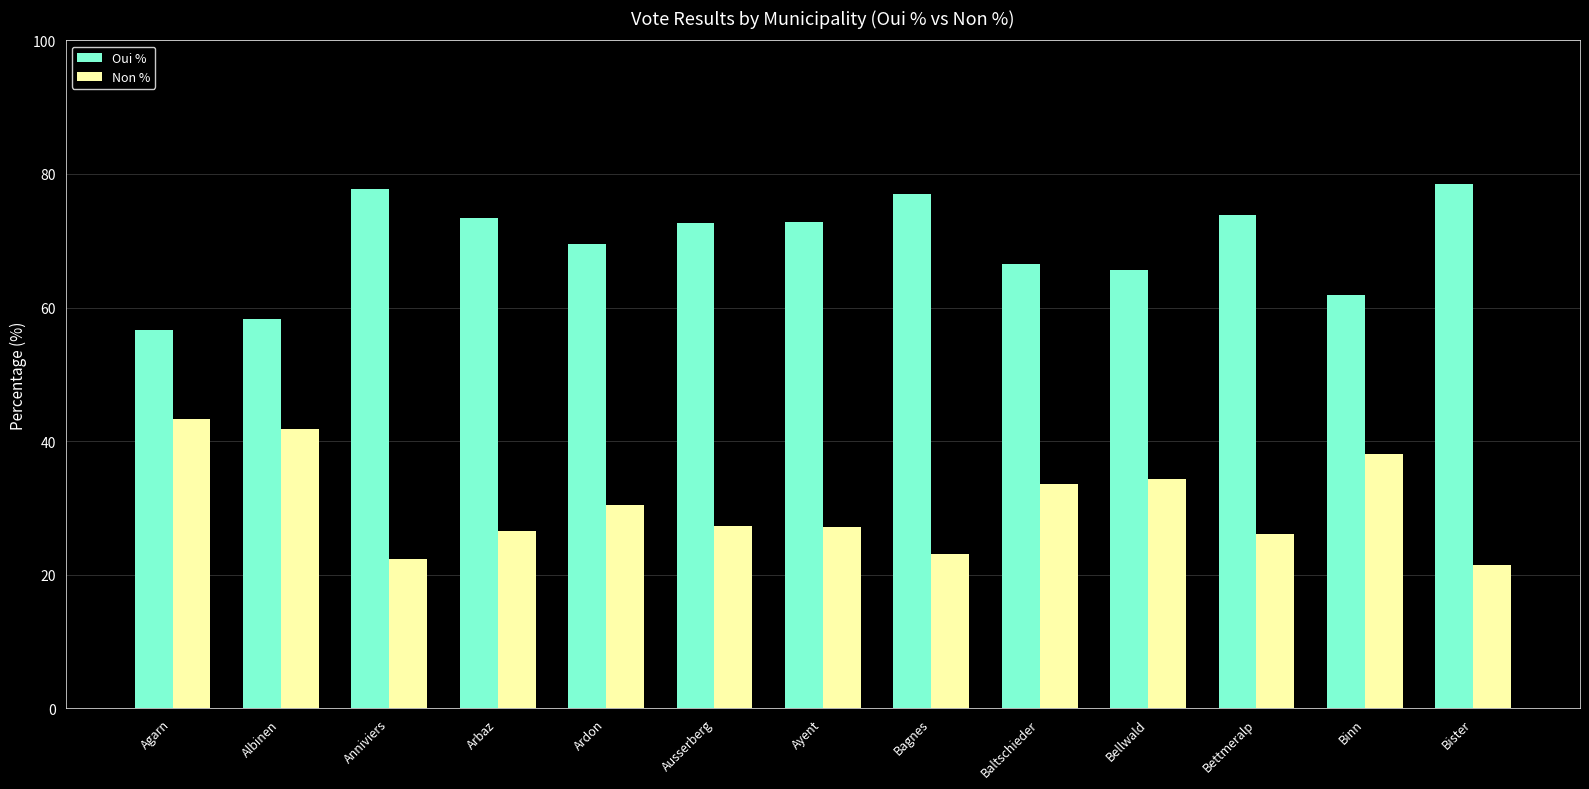

What value does the Non % series have at Baltschieder?

33.5